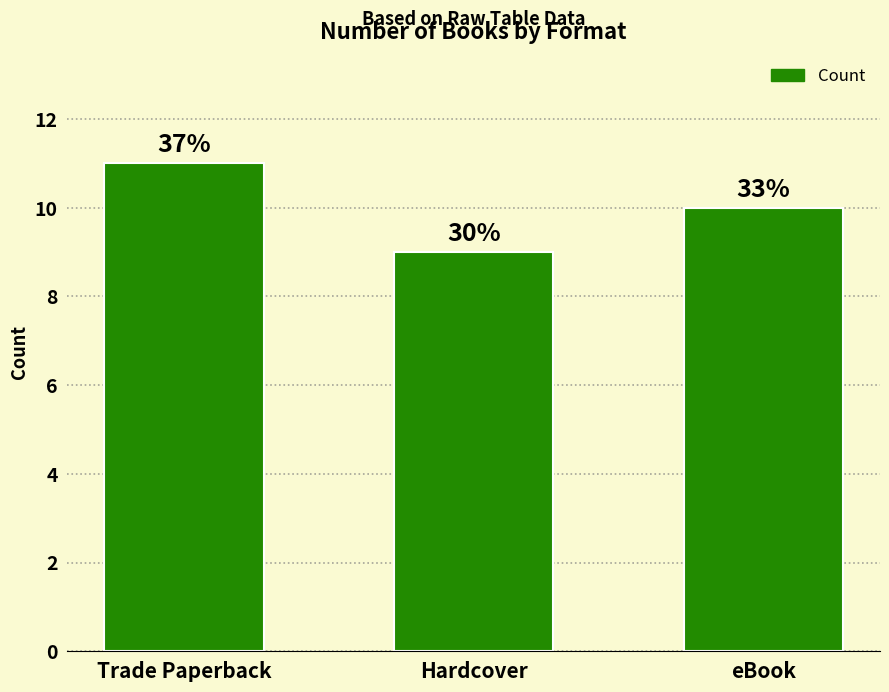

What is the label of the 2nd bar from the left?

Hardcover